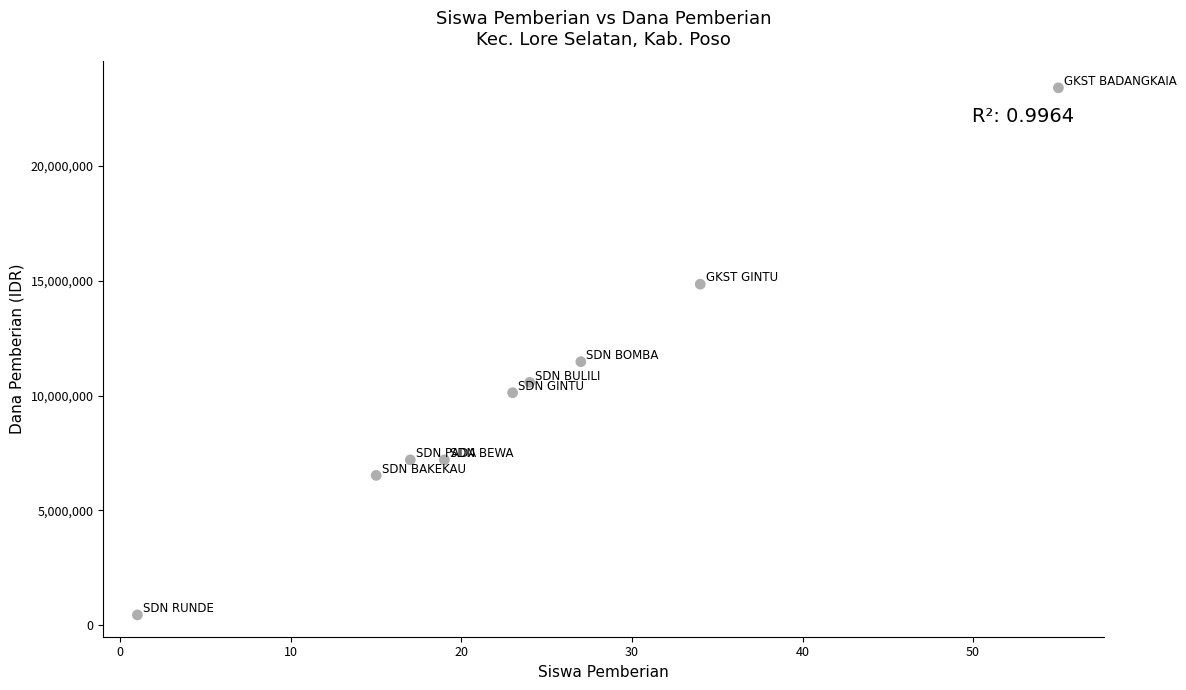

What Y value in the scatter plot is closest to 11925000?

11475000